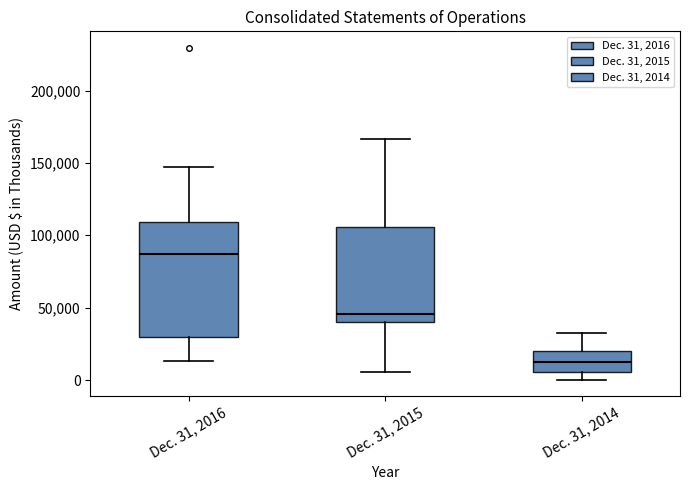

Where is the lower edge of the box for Dec. 31, 2015 on the y-axis? The values are not printed on the chart, so give them approximately, as read against the axis.

40000